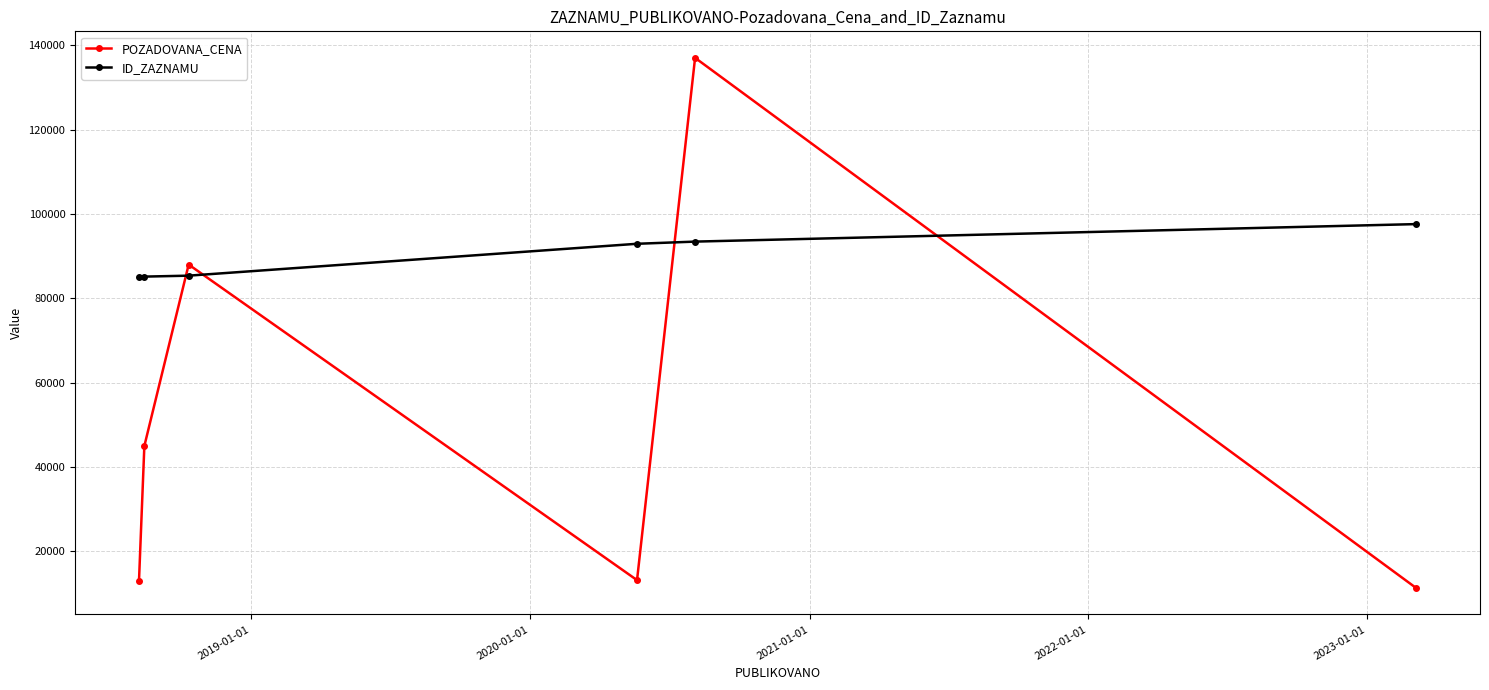

True or false: ID_ZAZNAMU has more than 2 interior local peaks.

False